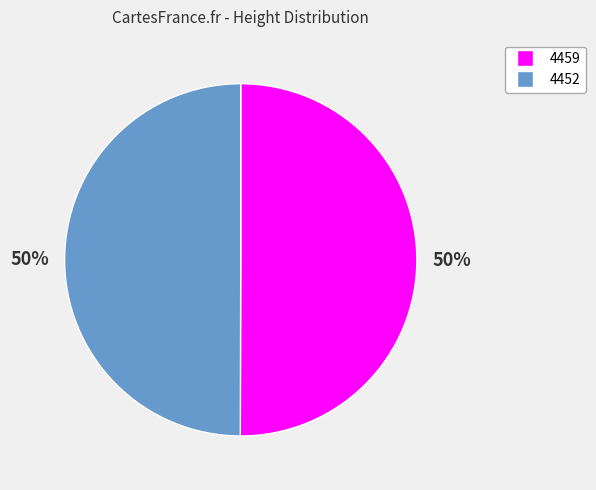

Is it true that 4452 is 36% of the pie?

False